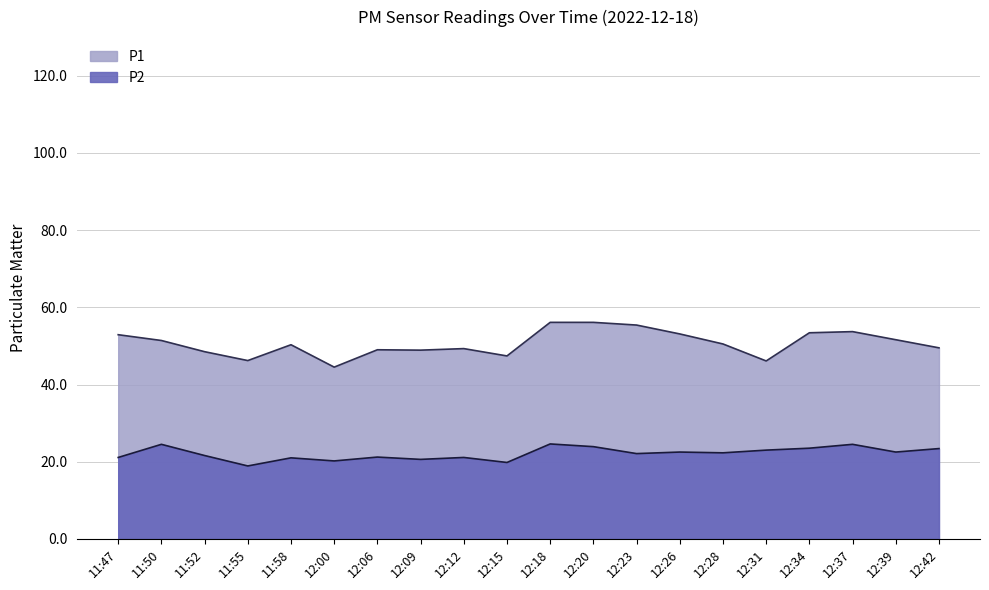

Which series changed the most between 11:47 and 12:12?

P1